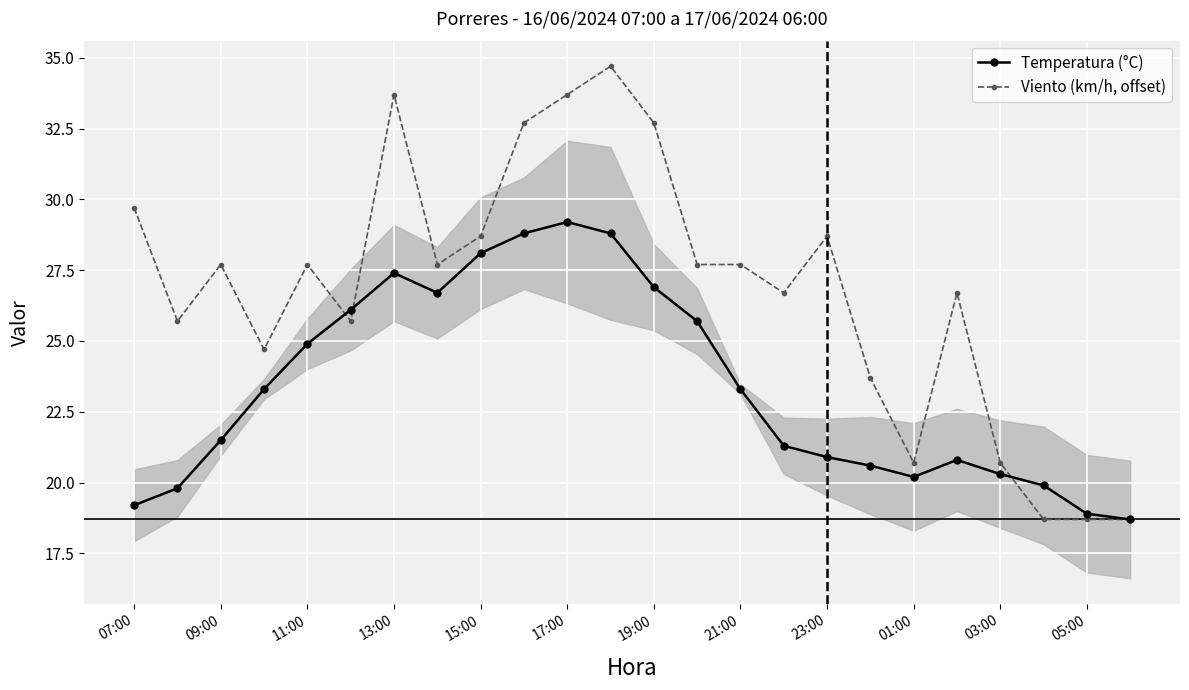

How many lines are shown in the chart?

2